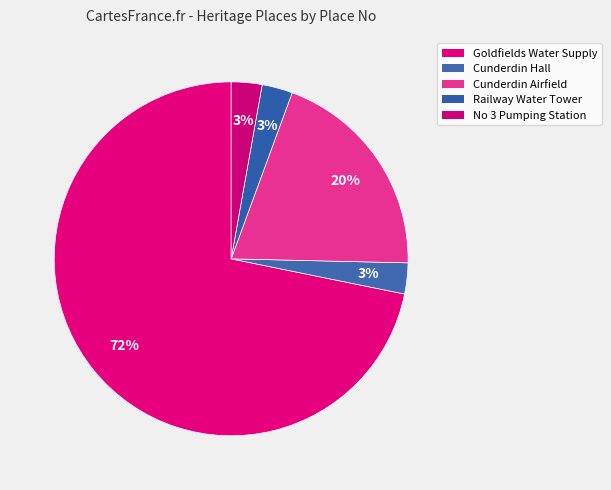

To the nearest percent, what is the average slice percentage?

20%